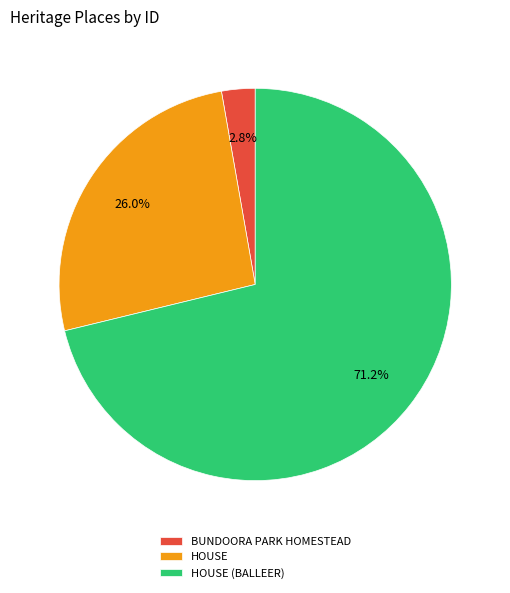

Is there any slice that represents more than half of the pie?

Yes